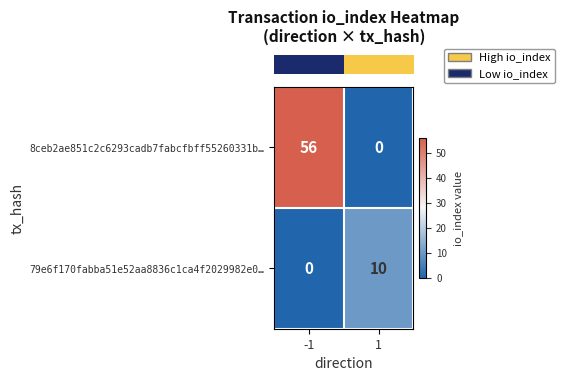

Is the value of 8ceb2ae851c2c6293cadb7fabcfbff55260331b… at 1 greater than the value of 79e6f170fabba51e52aa8836c1ca4f2029982e0… at 1?

No